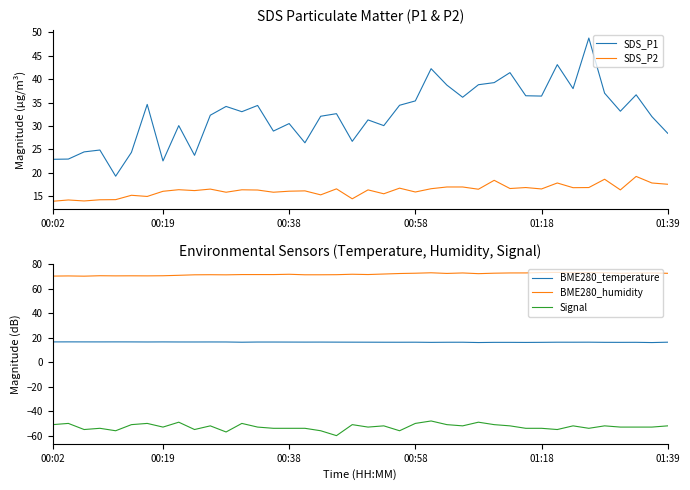

True or false: SDS_P2 and SDS_P1 intersect in this chart.

False